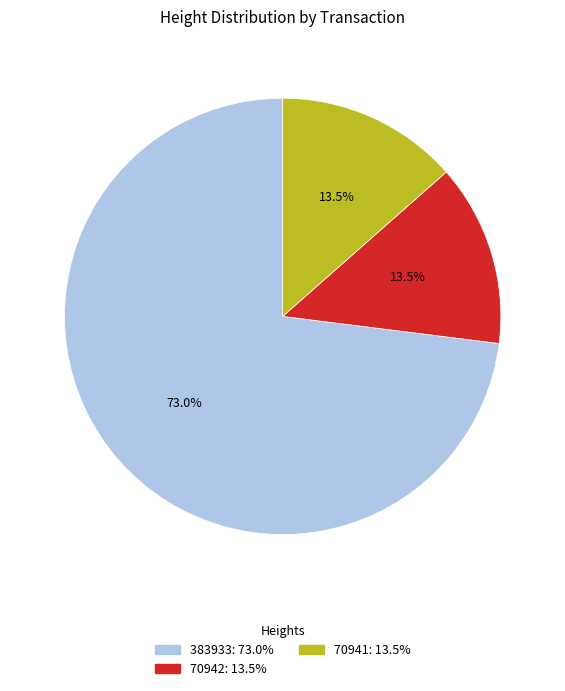

How many slices are in this pie chart?

3